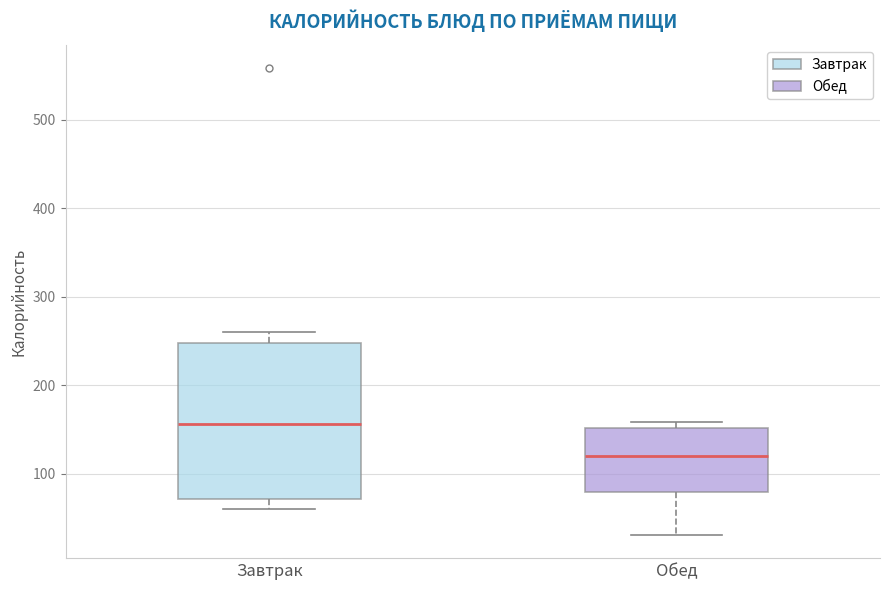

Which box's median line is the highest?

Завтрак